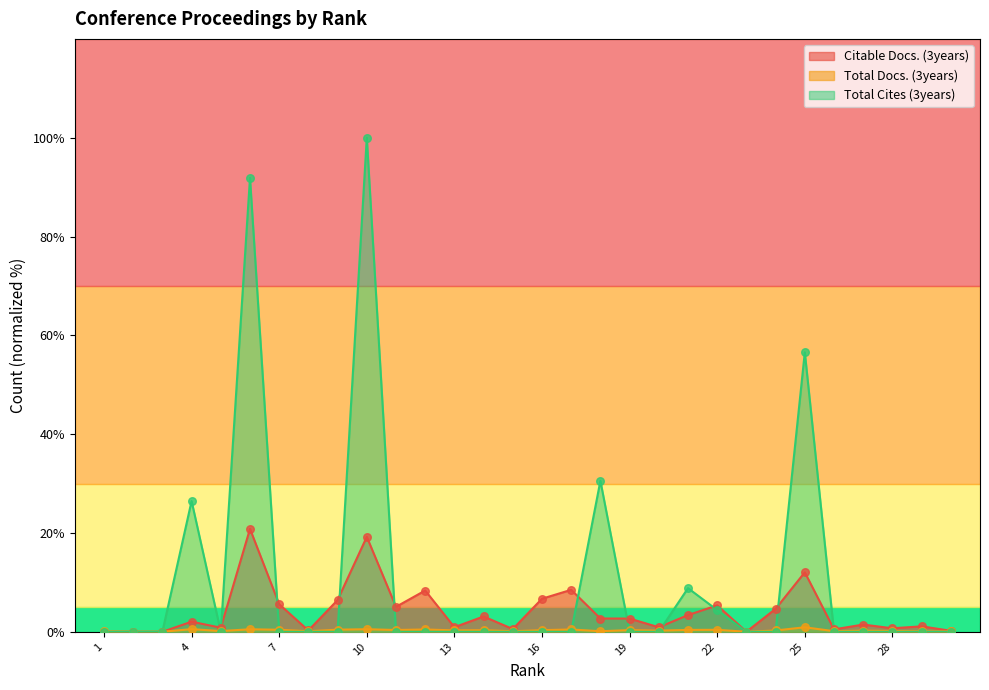

At how many categories does at least one series exceed 81?

2